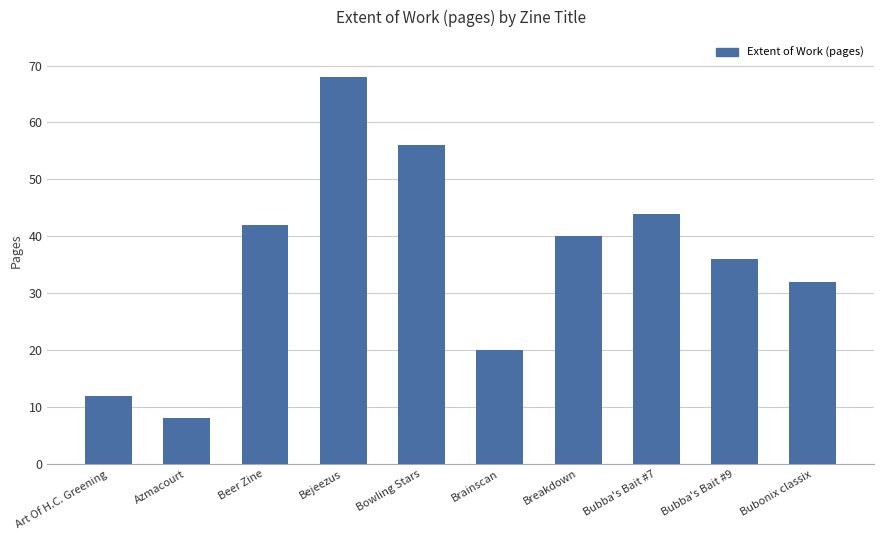

Reading left to right, what are all the values shown in this chart?

Art Of H.C. Greening=12	Azmacourt=8	Beer Zine=42	Bejeezus=68	Bowling Stars=56	Brainscan=20	Breakdown=40	Bubba's Bait #7=44	Bubba's Bait #9=36	Bubonix classix=32